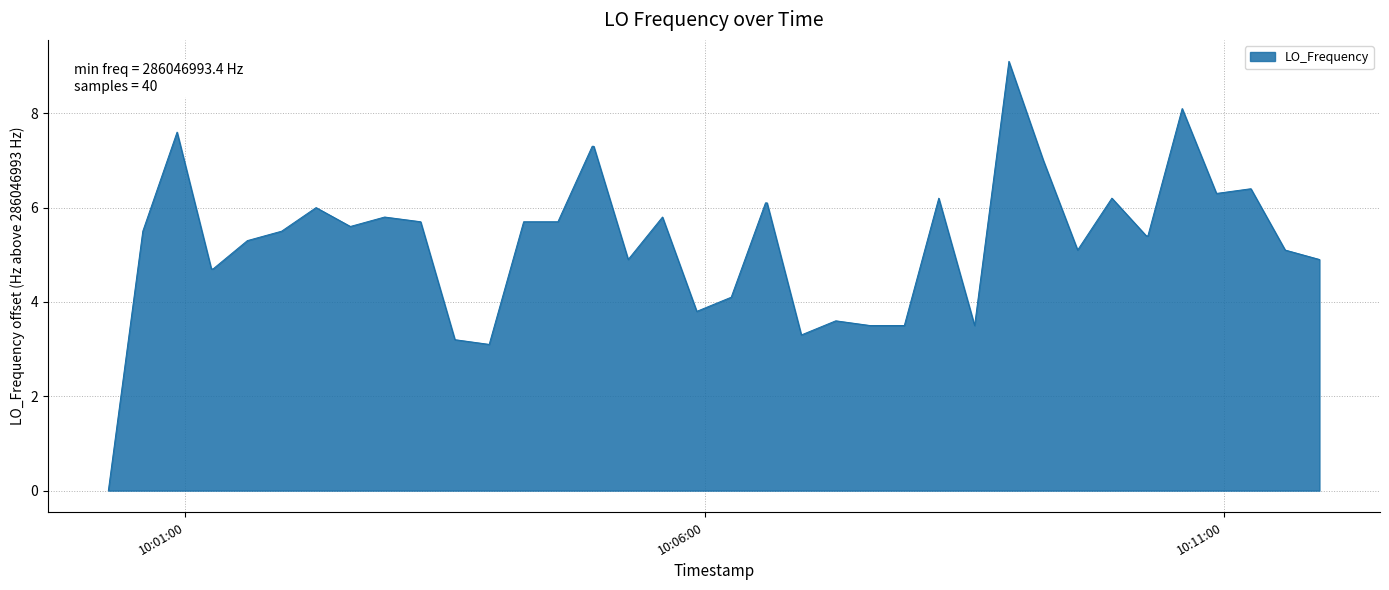

What is the difference between the maximum and minimum values?

9.1